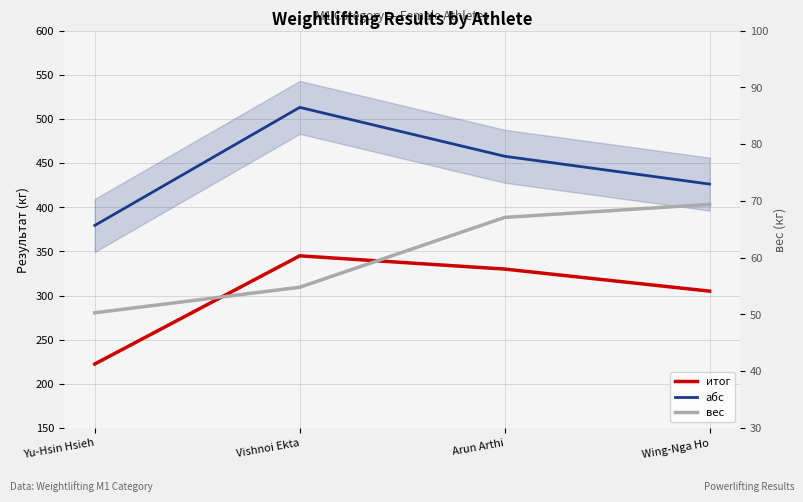

What position from the left is Yu-Hsin Hsieh?

1